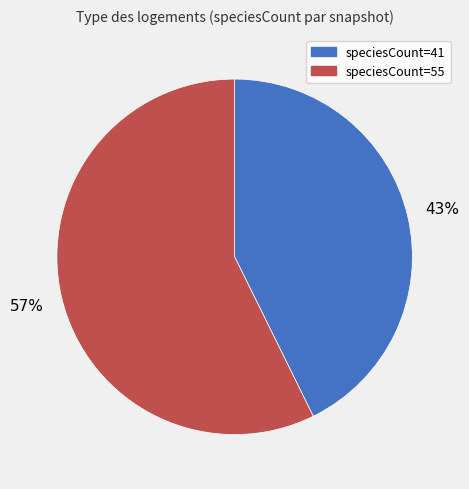

True or false: speciesCount=55 accounts for 57% of the total.

True